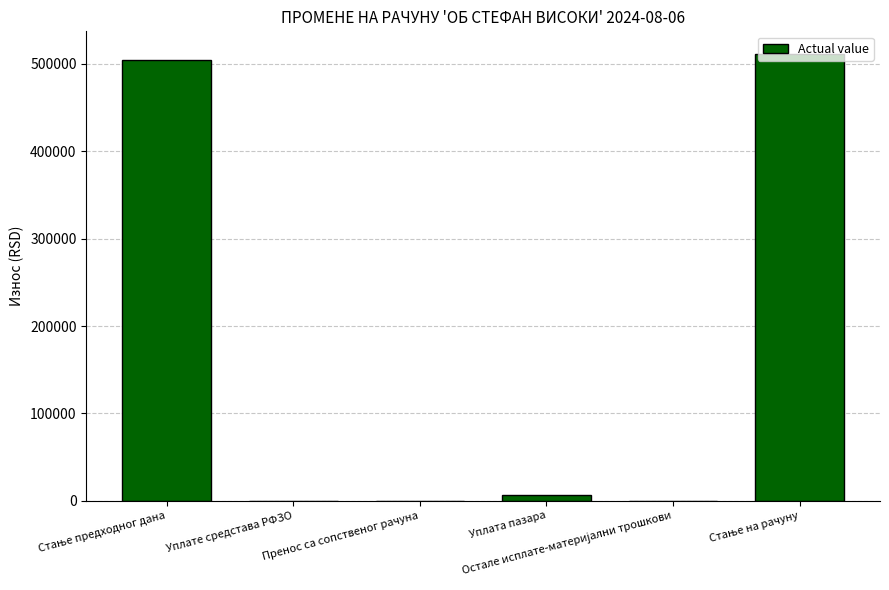

What is the sum of all values?

1023412.2